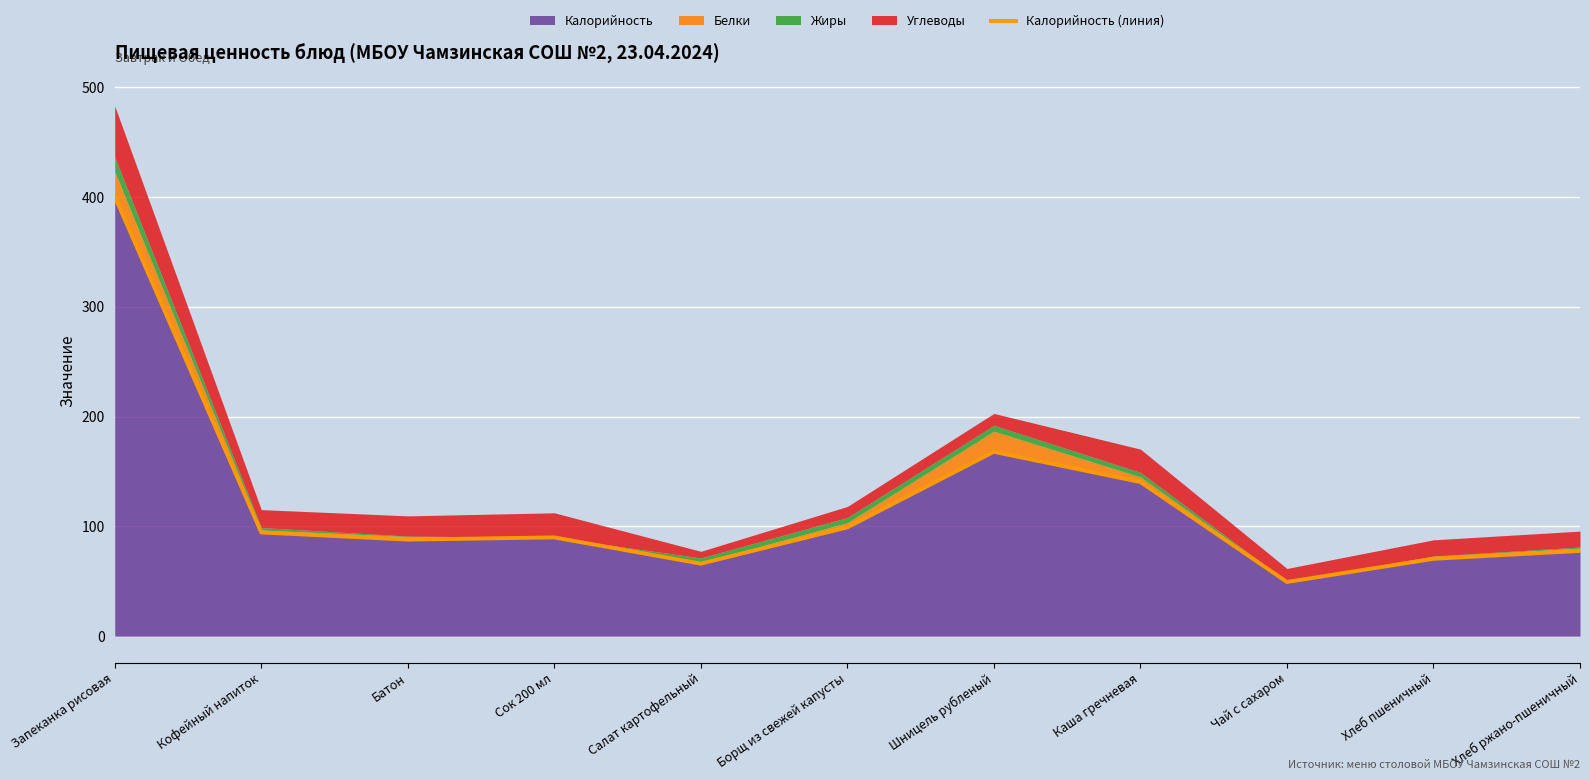

Approximately how many times larger is the value at Батон compared to Чай с сахаром?

1.8